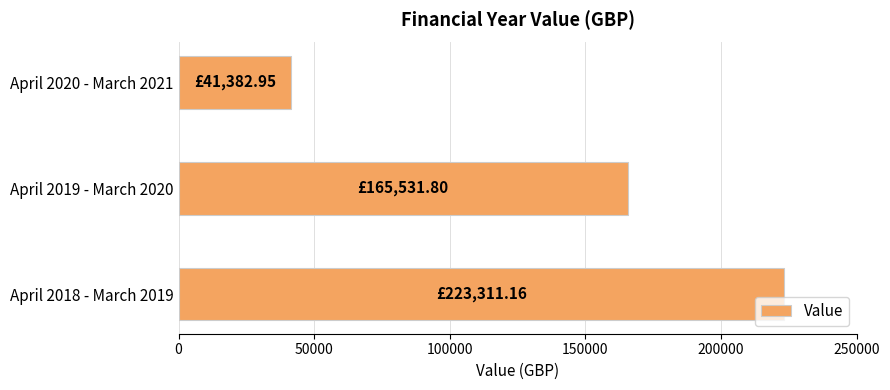

How many values are below 165531?

1